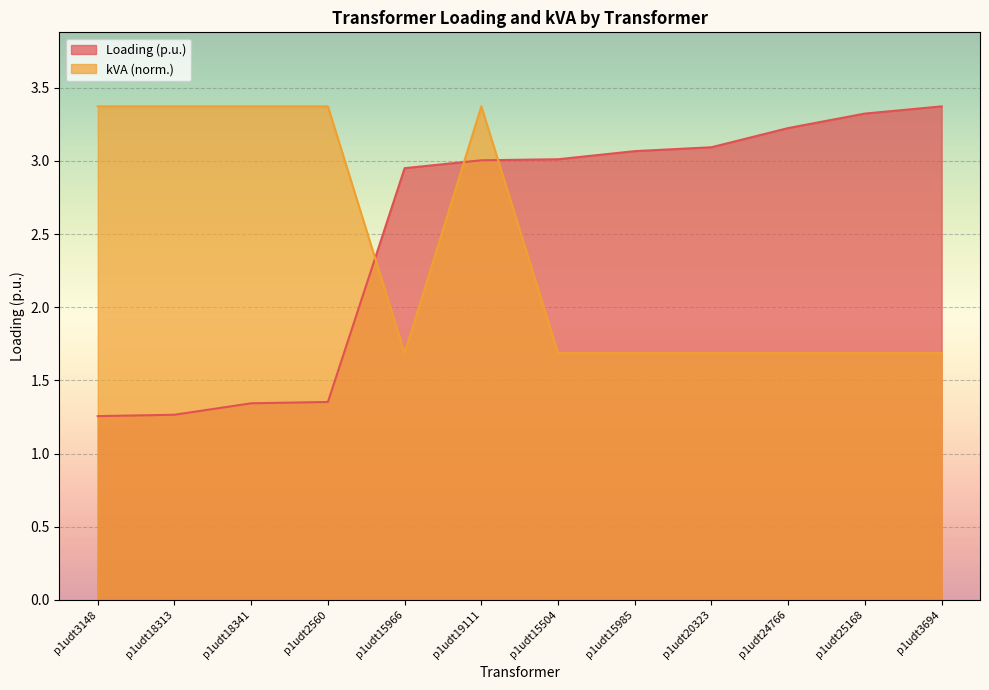

At which label does kVA reach its peak?

p1udt3148